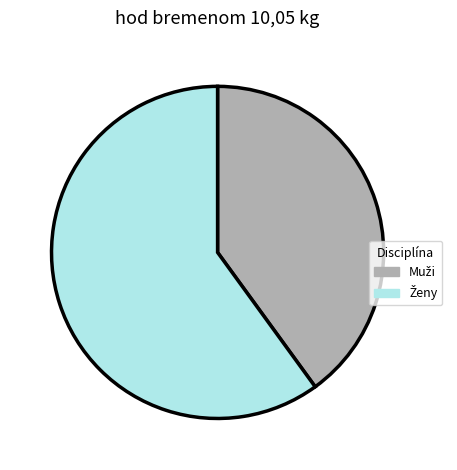

Does any single category account for the majority?

Yes